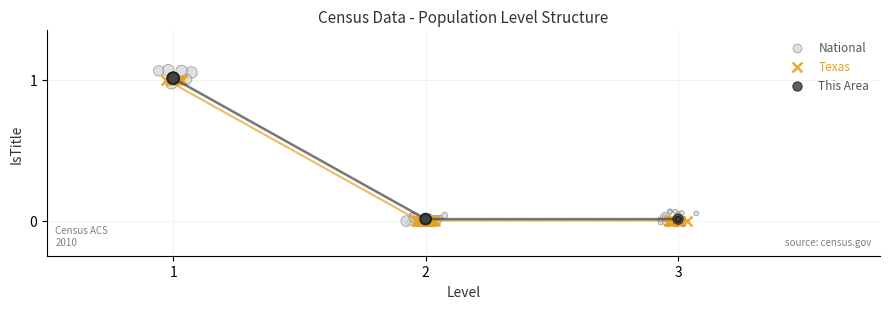

Which series contains the highest Y value?

National